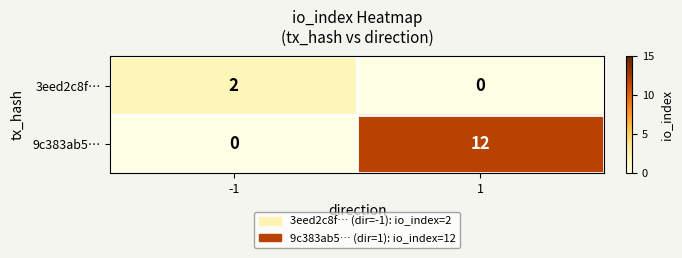

How many positive values does the 9c383ab5… series have?

1